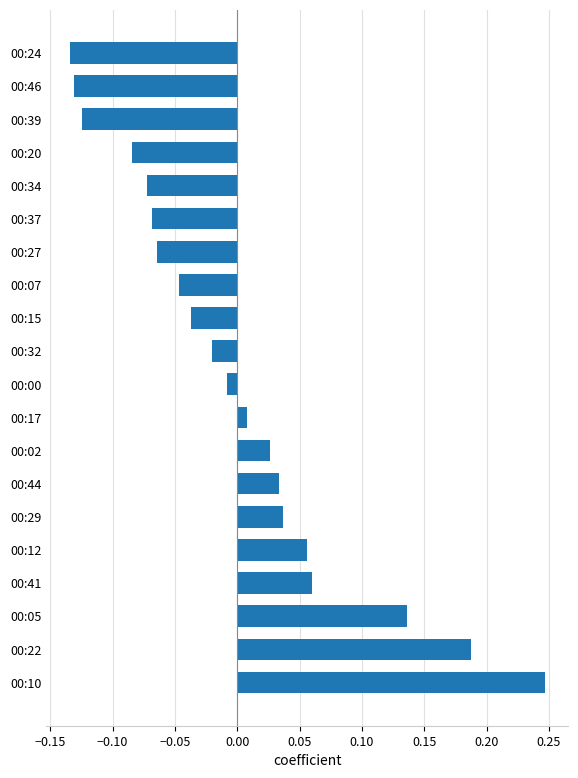

Does the chart contain stacked bars?

No